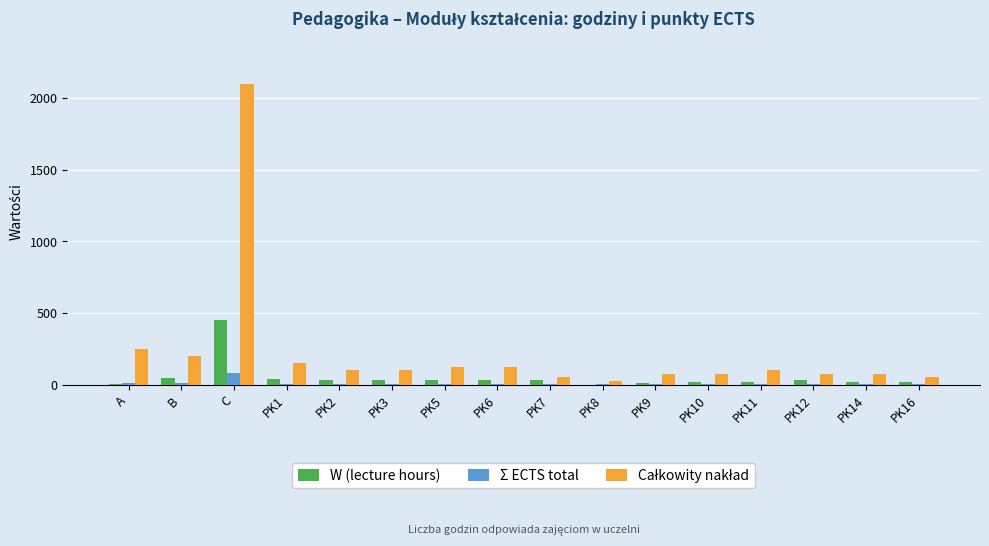

Is it true that Σ ECTS total equals 84 at C?

True